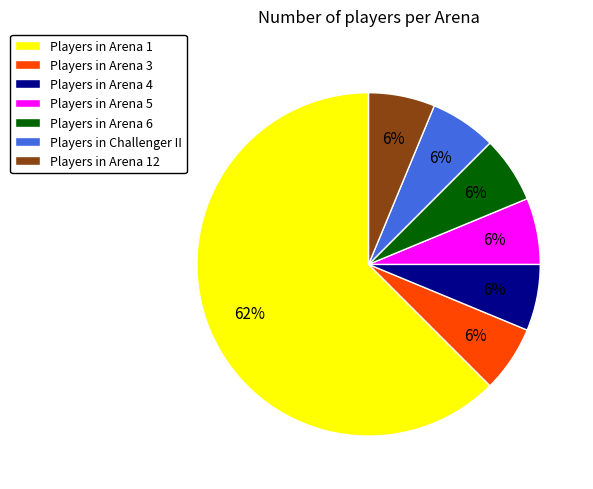

Is there any slice that represents more than half of the pie?

Yes